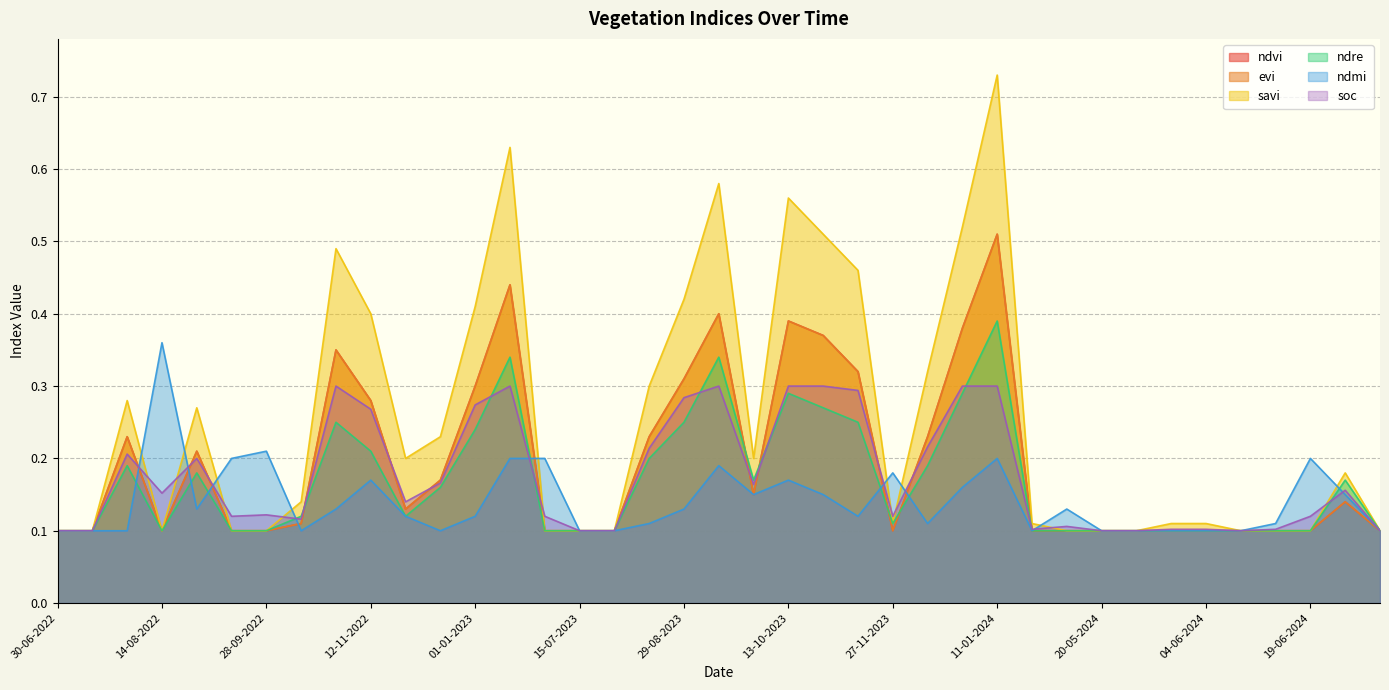

The value of ndre at 04-06-2024 is 0.0. True or false?

False